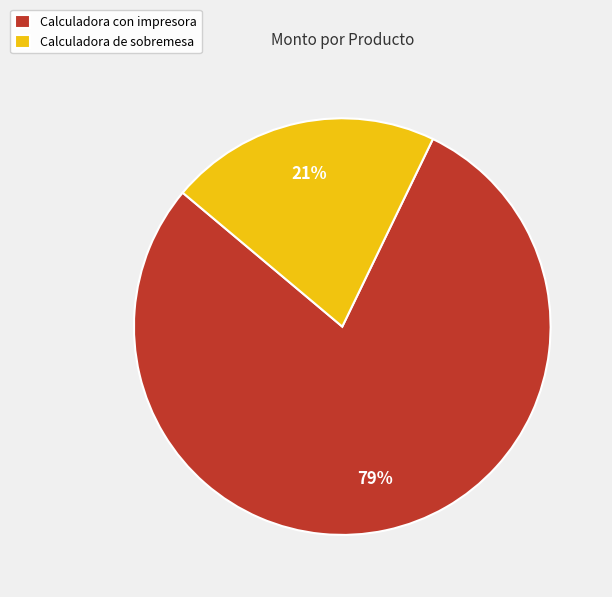

Is there a majority slice in this chart?

Yes